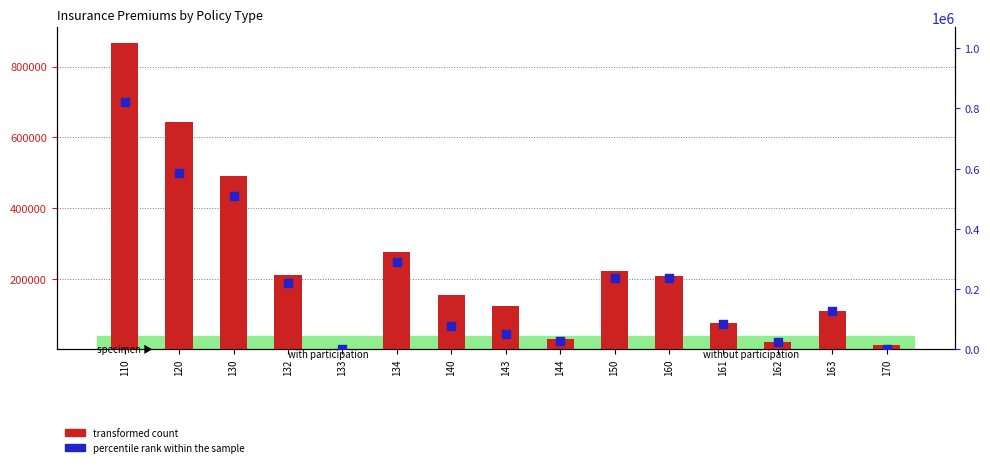

At how many categories does at least one series exceed 274324?

4